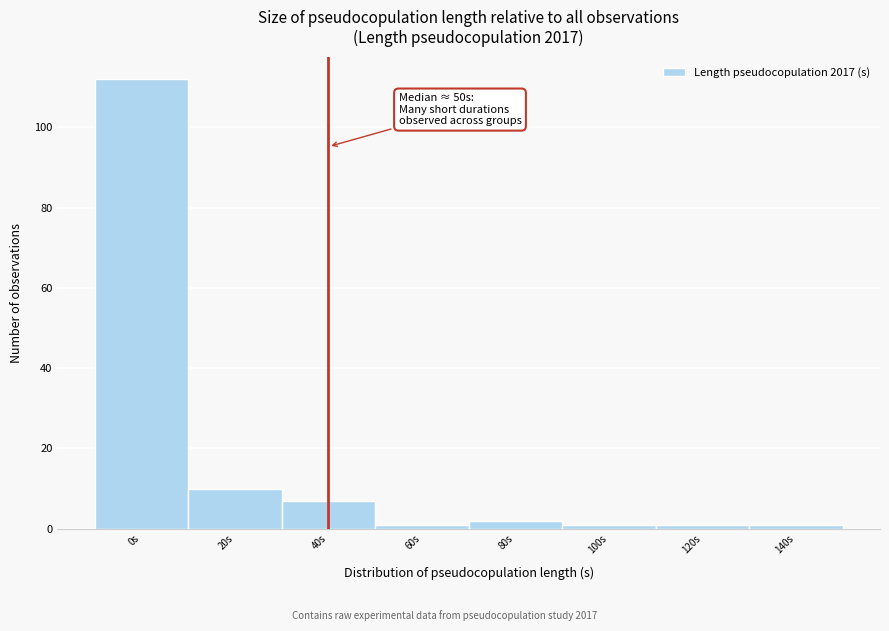

Reading left to right, extract all data points from this chart.

0s=112	20s=10	40s=7	60s=1	80s=2	100s=1	120s=1	140s=1